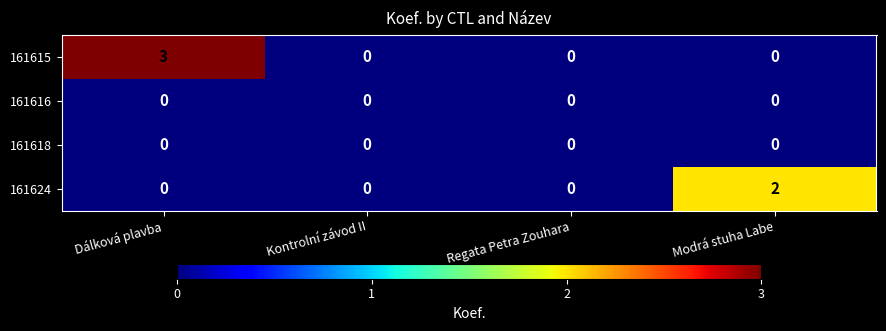

Is it true that 161616 equals 0 at Kontrolní závod II?

True